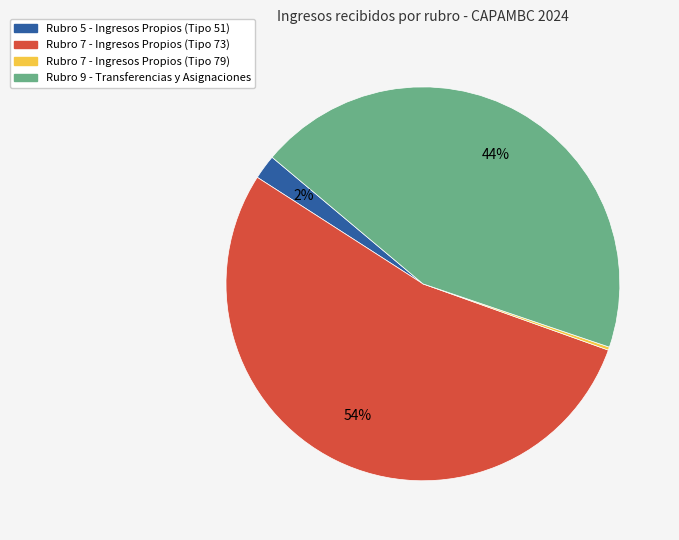

Do Rubro 9 - Transferencias y Asignaciones and Rubro 5 - Ingresos Propios (Tipo 51) together represent more than half of the pie?

No